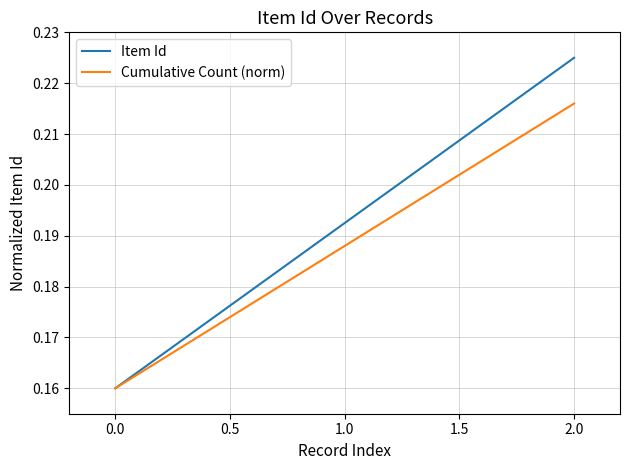

At which label does Item Id reach its peak?

2.0